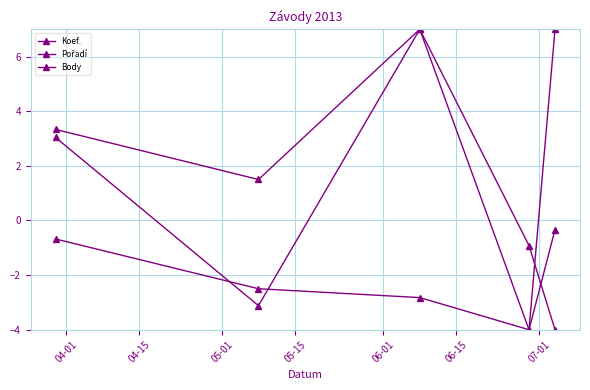

What is the maximum value shown in the chart?

7.0